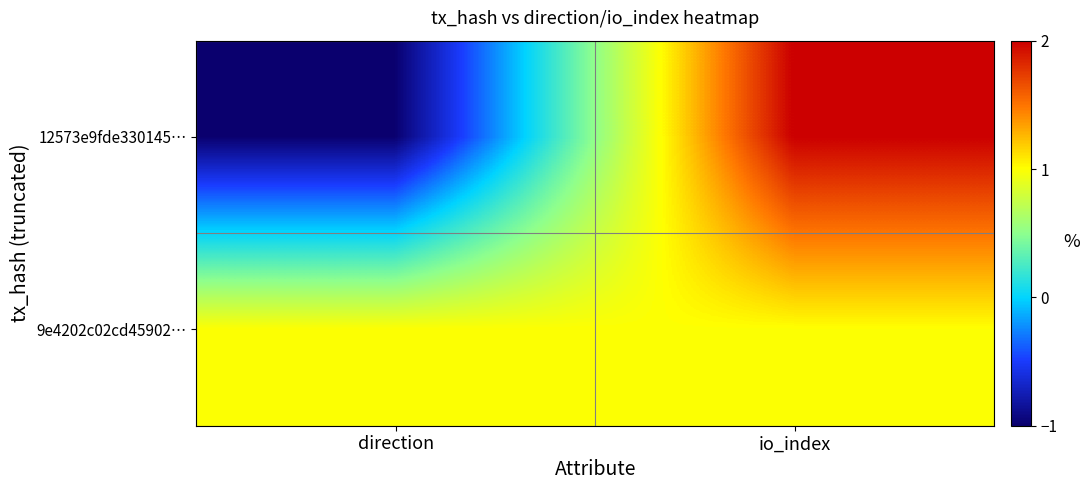

Reading left to right, transcribe all the data shown in this chart.

12573e9fde330145…: direction=-1	io_index=2
9e4202c02cd45902…: direction=1	io_index=1